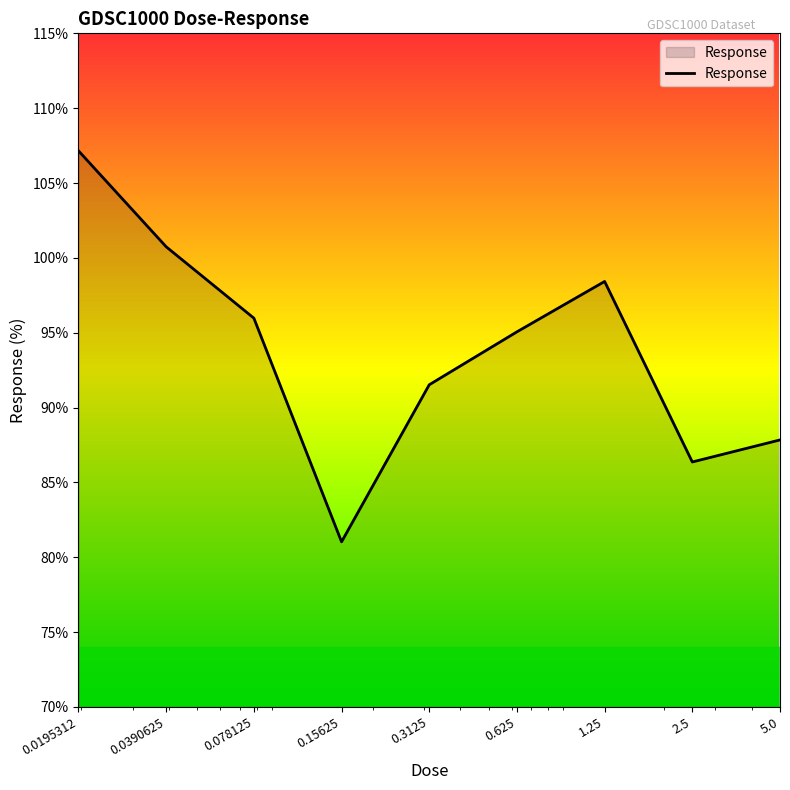

What is the maximum value shown in the chart?

107.1